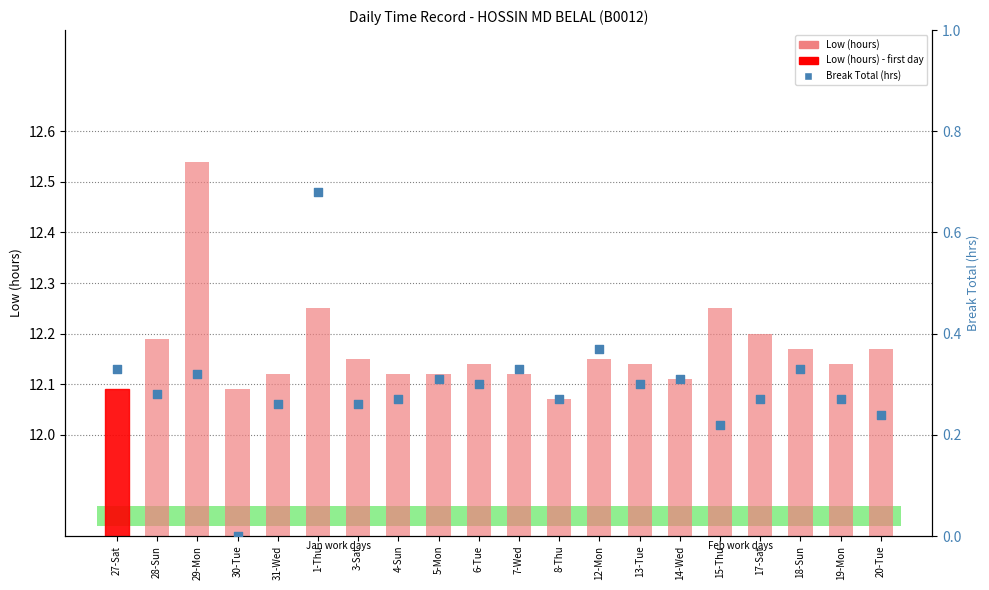

Which series contains the lowest Y value?

Break Total (hrs)